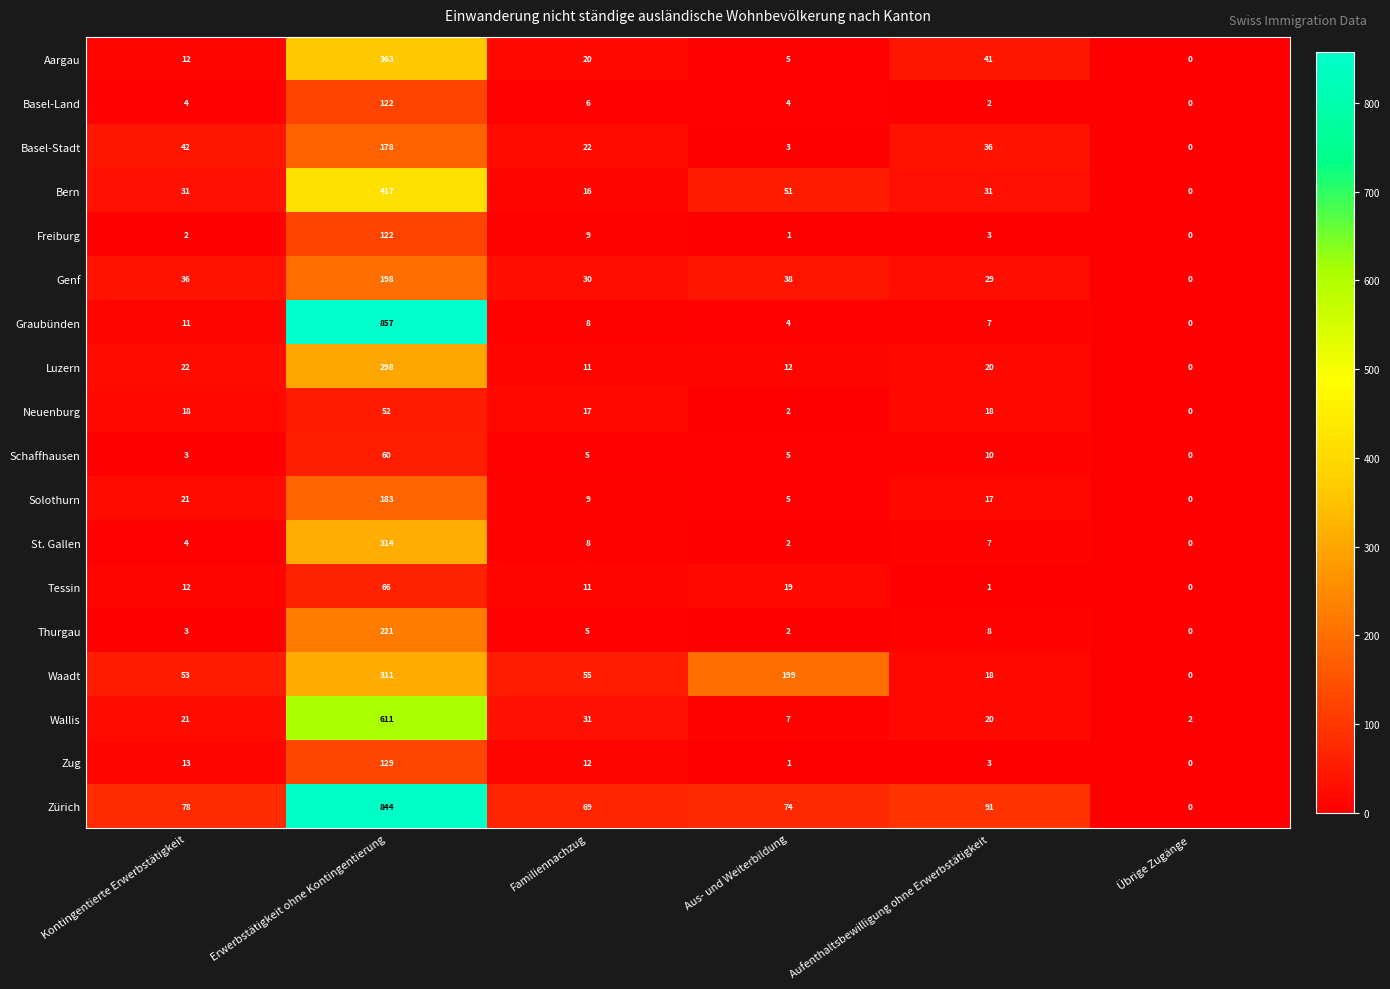

At which category is the sum across all series the highest?

Erwerbstätigkeit ohne Kontingentierung